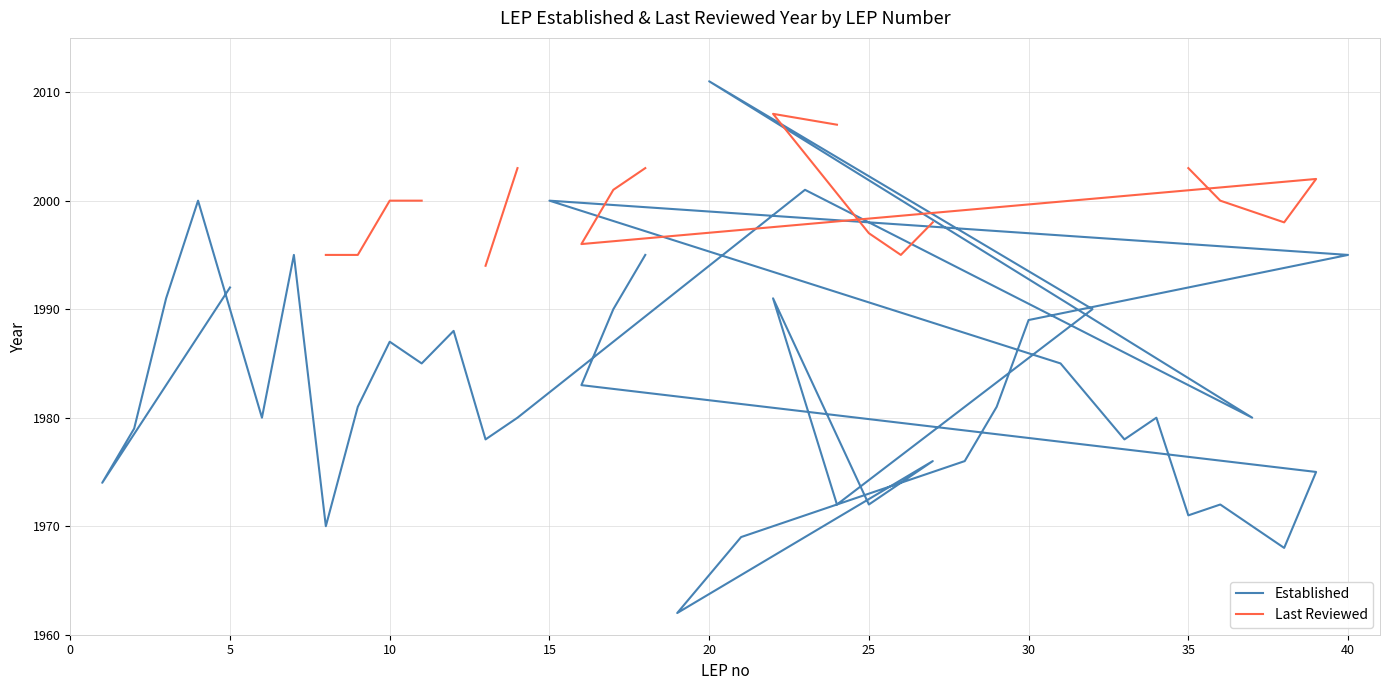

Does the chart display data point markers on the line(s)?

No